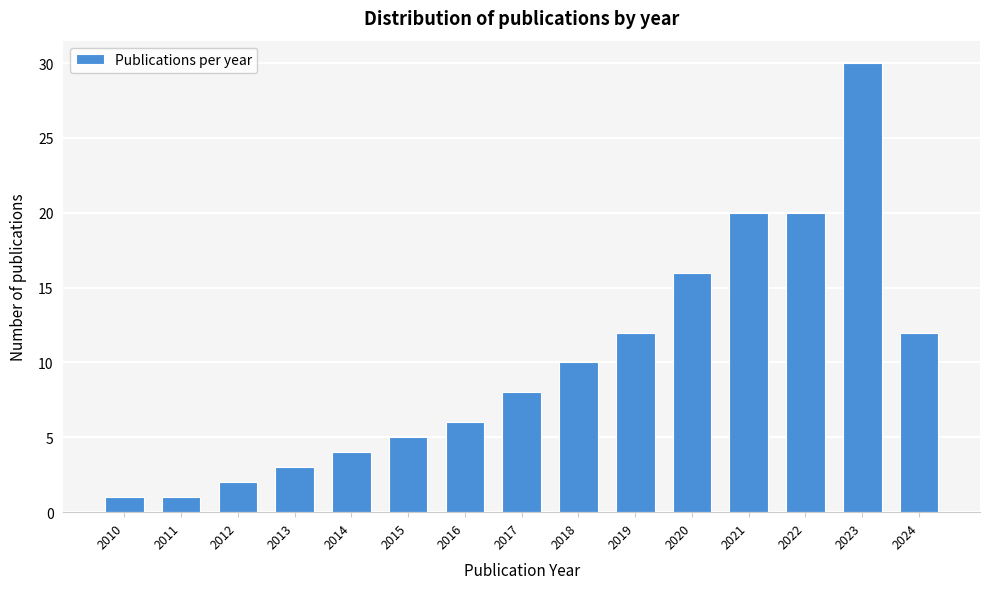

Reading left to right, extract all data points from this chart.

1	1	2	3	4	5	6	8	10	12	16	20	20	30	12